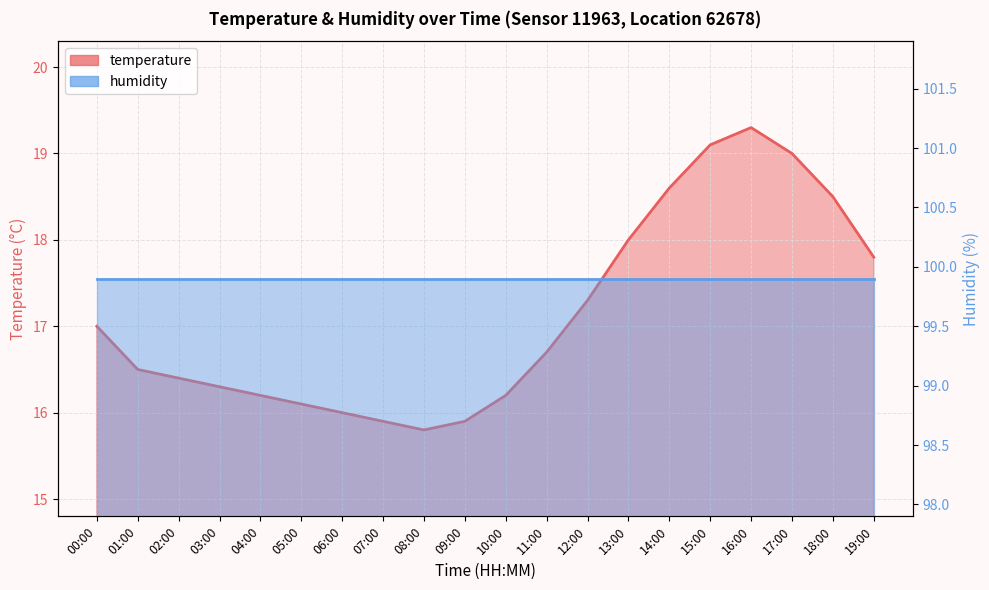

What is the greatest value displayed?

19.3